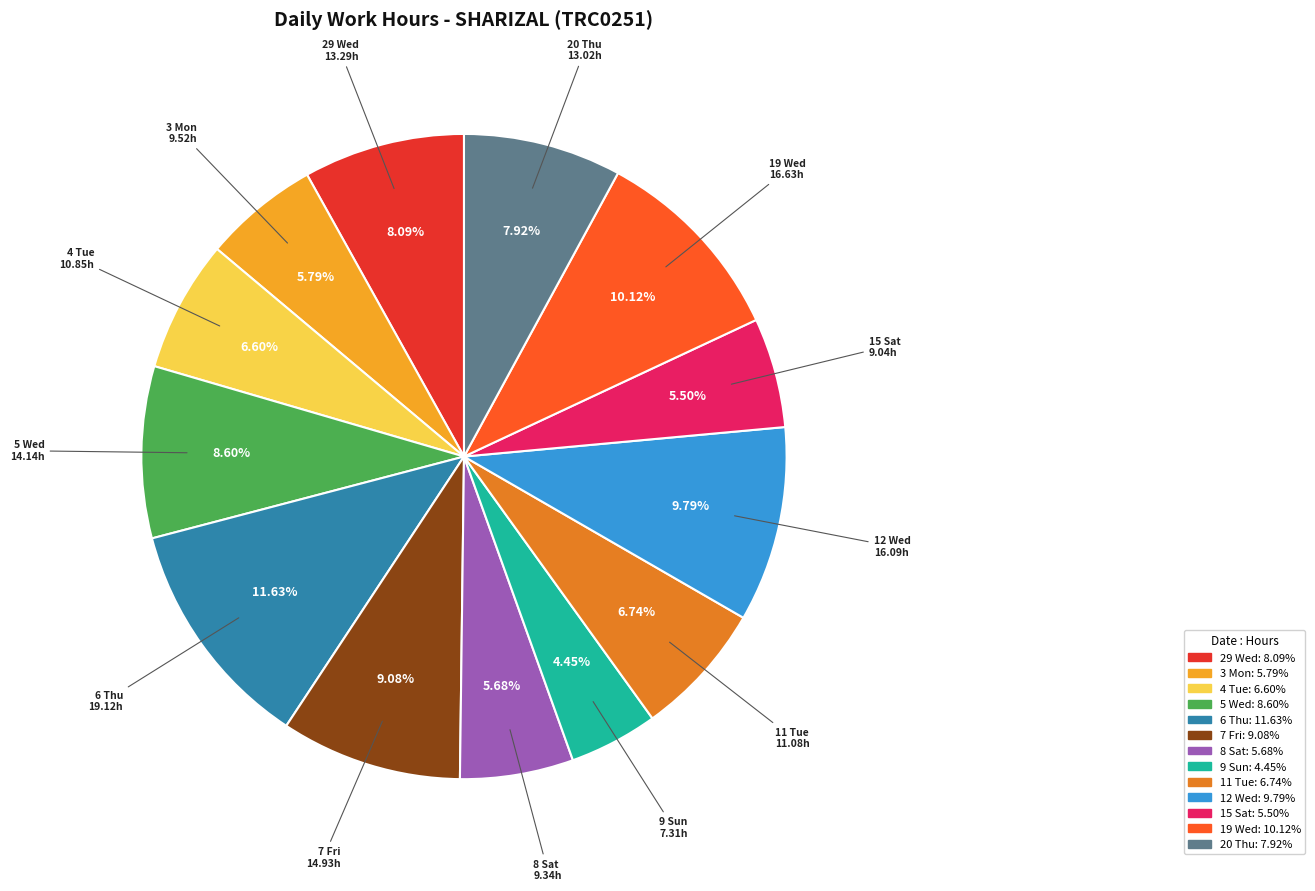

The 4 Tue slice represents 1% of the pie. True or false?

False